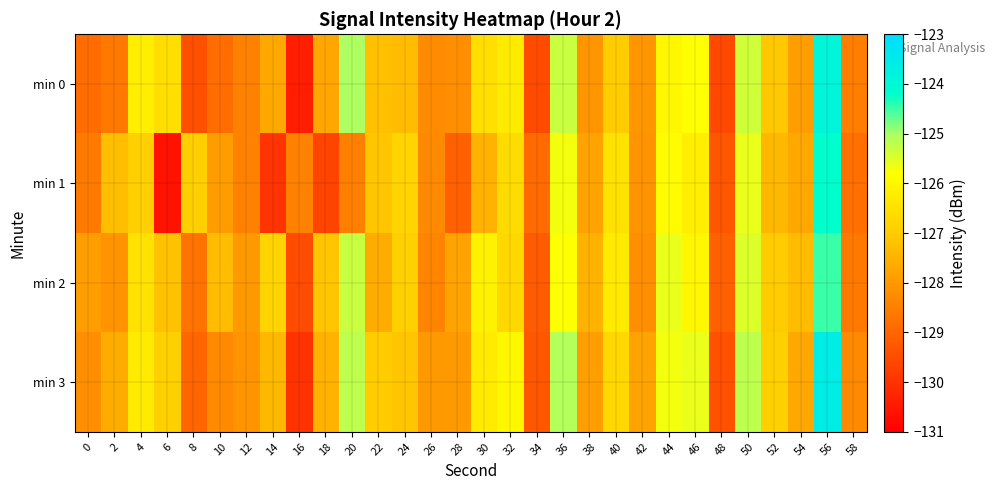

What is the total value across all series at 36?

-501.9